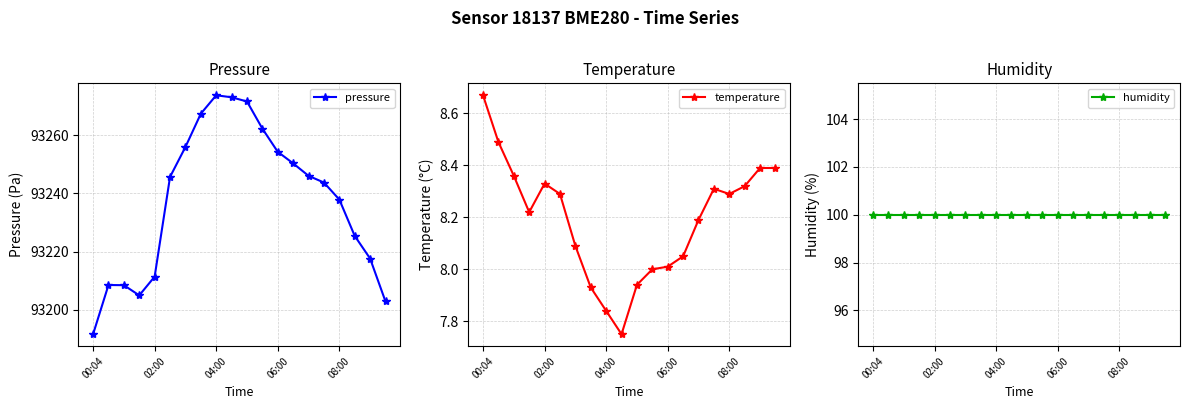

How many lines are shown in the chart?

3